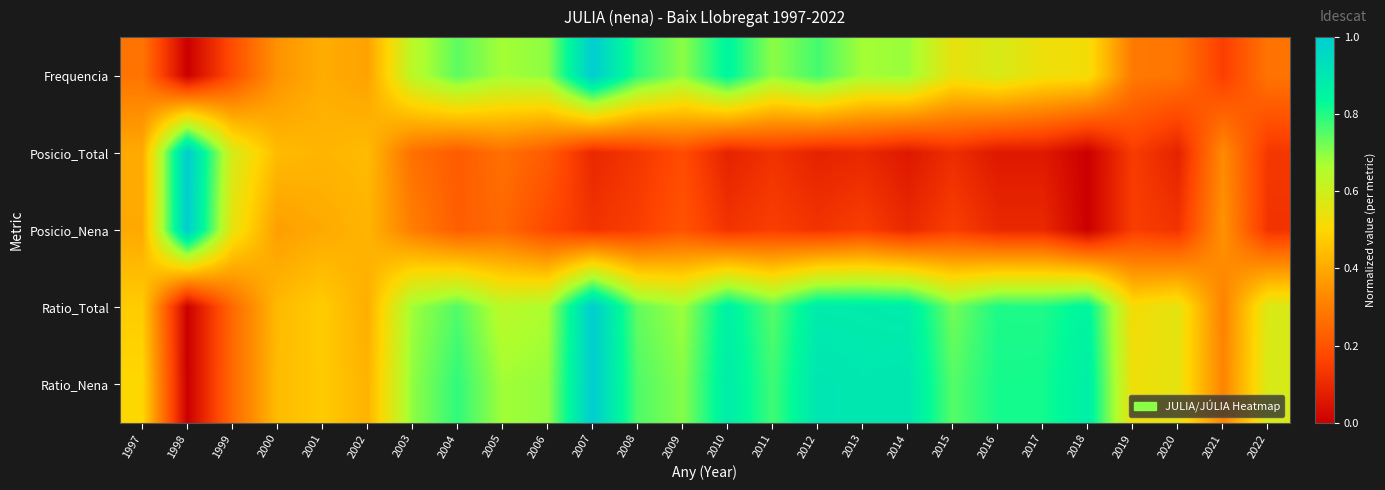

Which series has the largest total across all categories?

Ratio_Nena